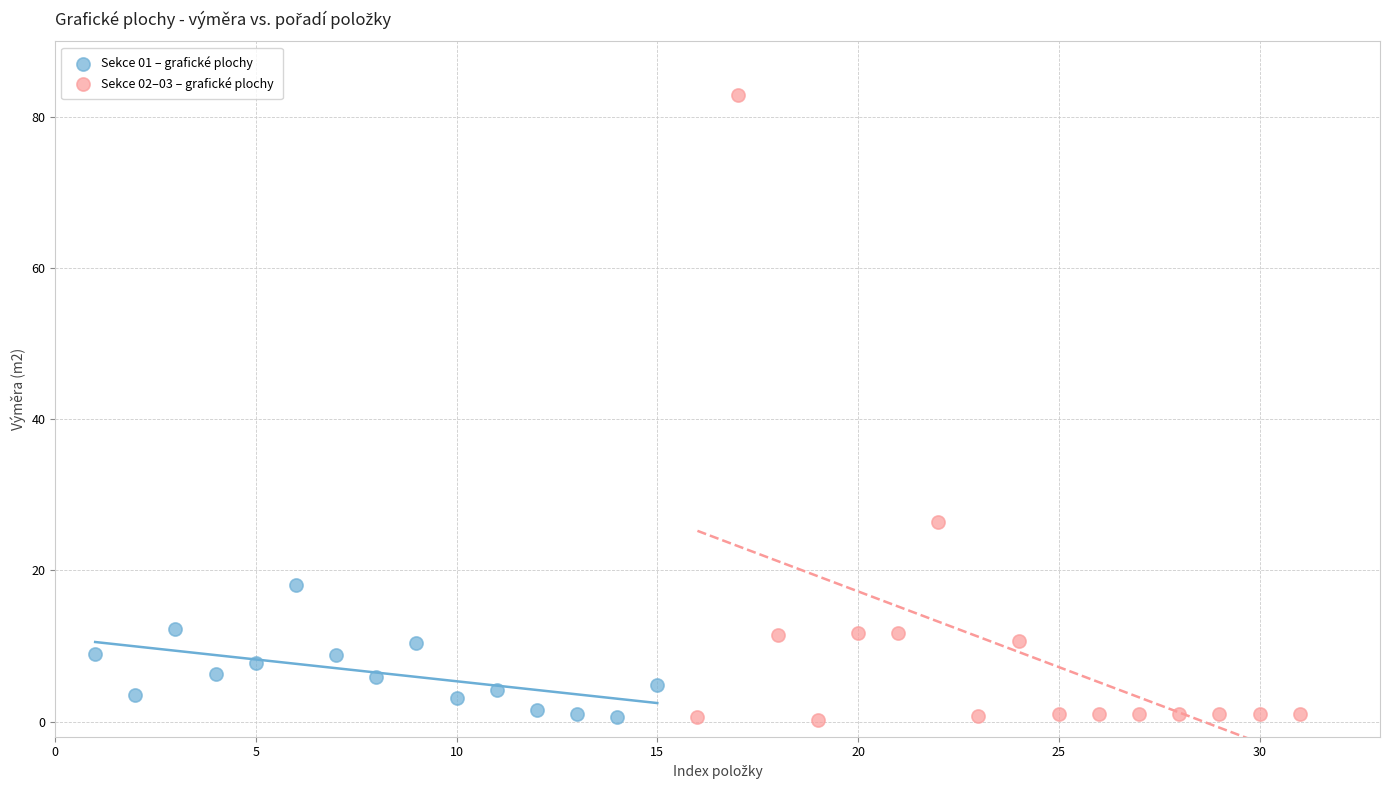

What are all the series names shown in the legend?

Sekce 01 – grafické plochy, Sekce 02–03 – grafické plochy